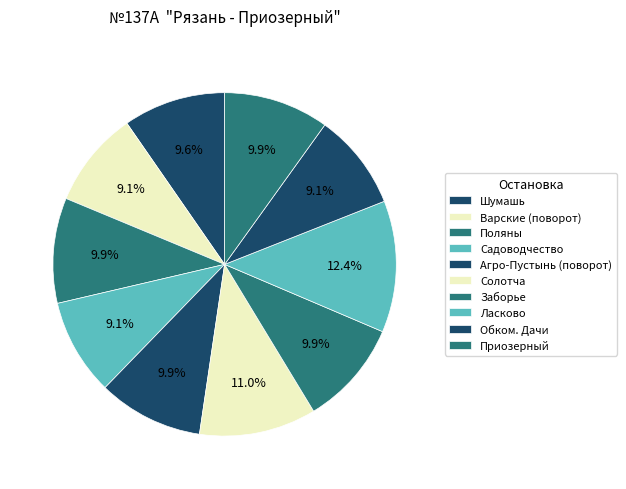

What is the change in value from Агро-Пустынь (поворот) to Обком. Дачи?

-3